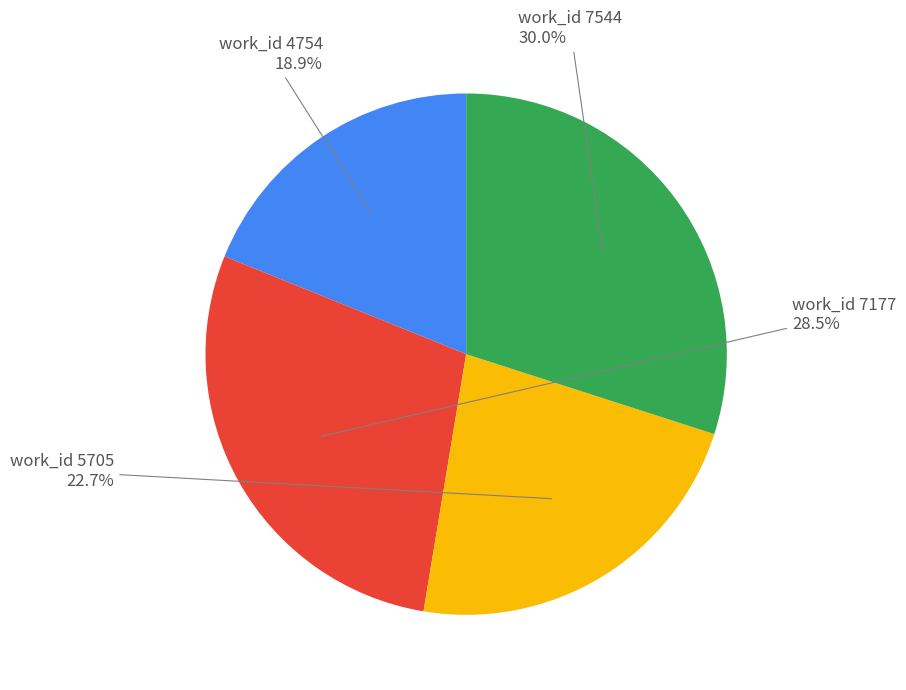

Is there a majority slice in this chart?

No